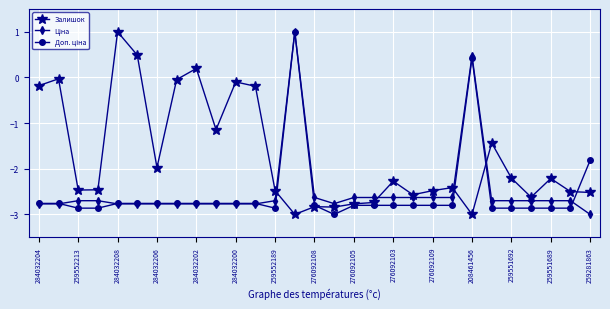

True or false: Залишок has more than 0 interior local peaks.

True